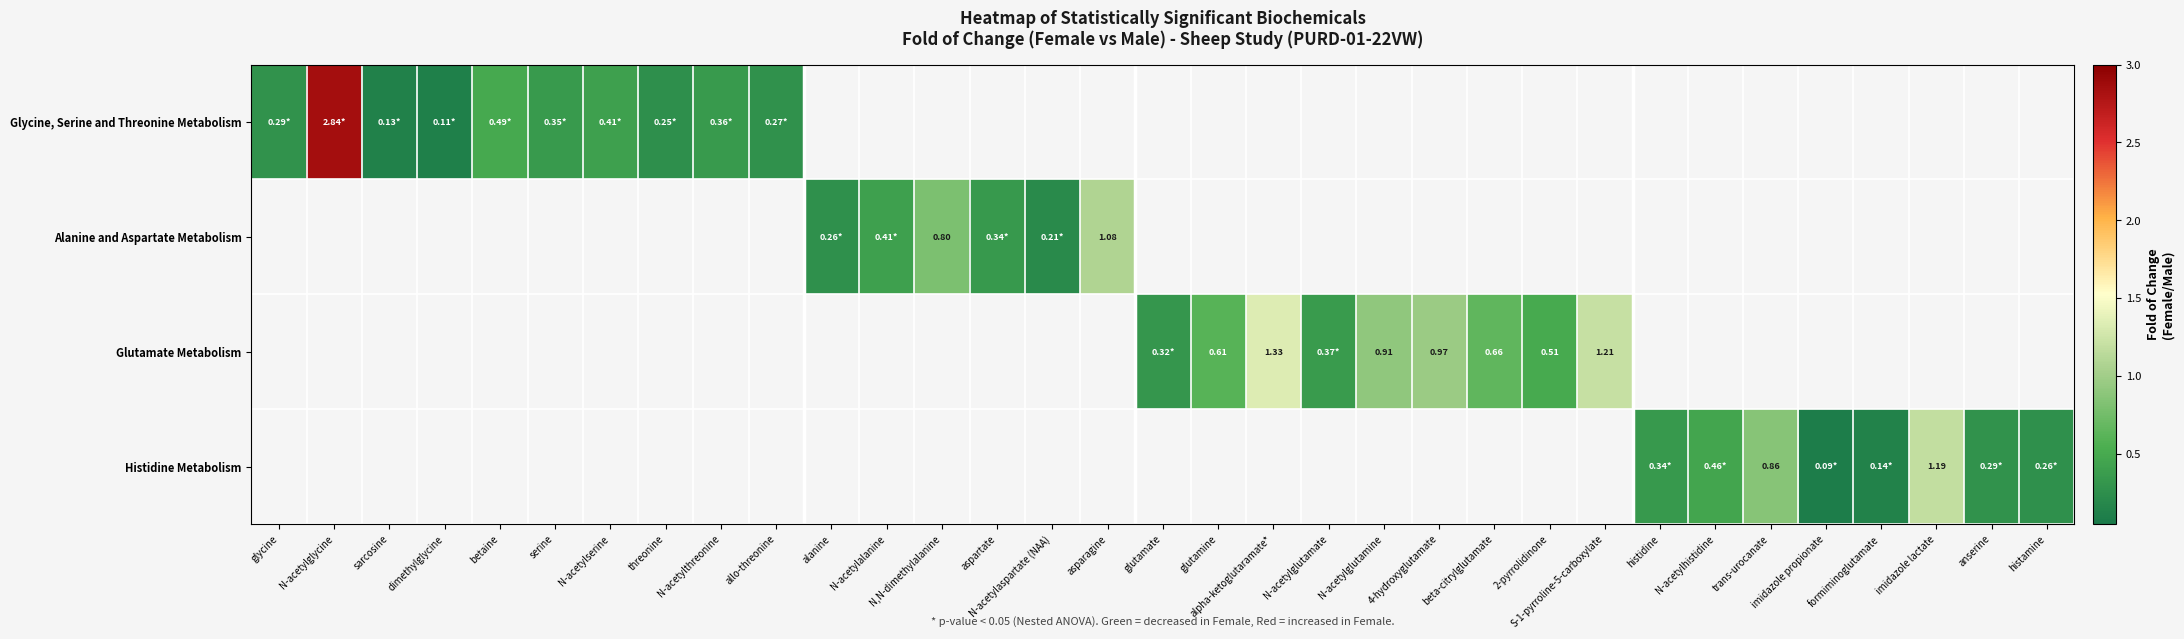

At which label does Glycine, Serine and Threonine Metabolism reach its minimum?

dimethylglycine